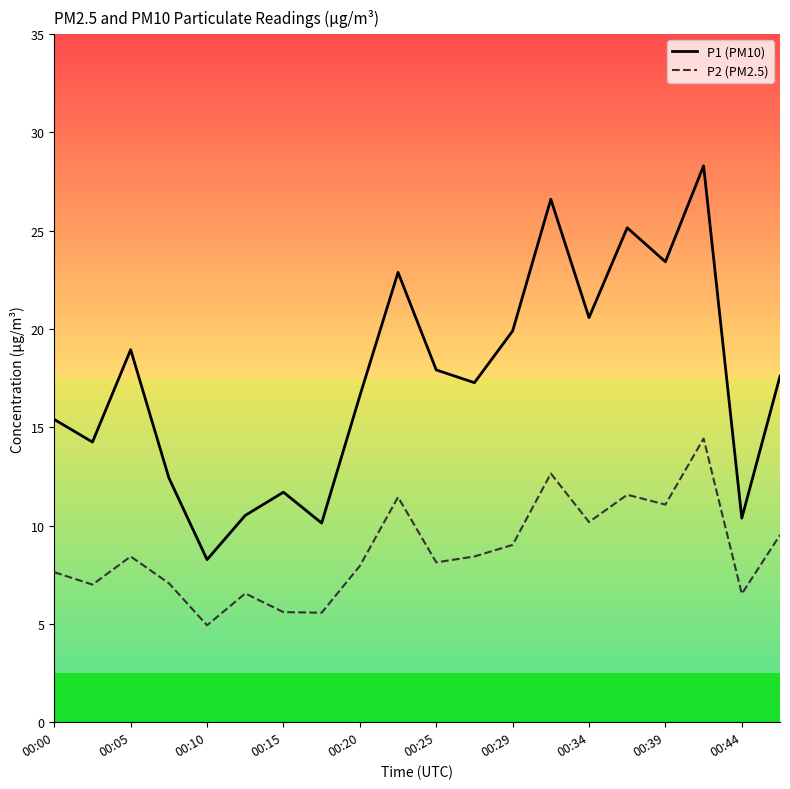

What are all the series names shown in the legend?

P1 (PM10), P2 (PM2.5)